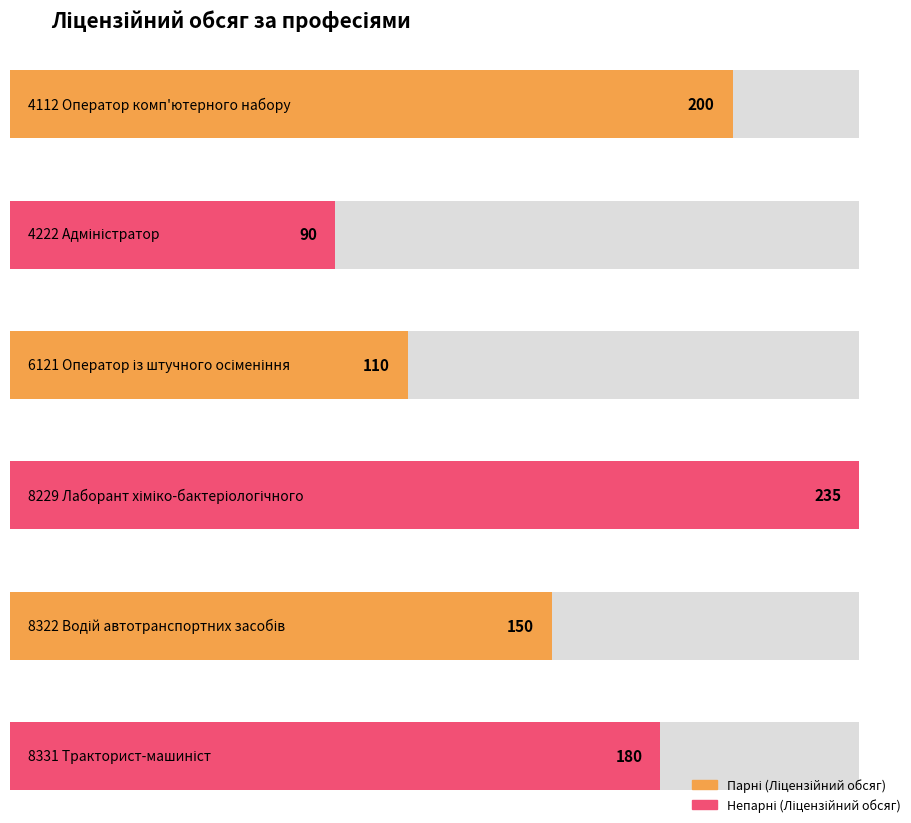

Where is the data nearest to the value 162?

8322 Водій автотранспортних засобів